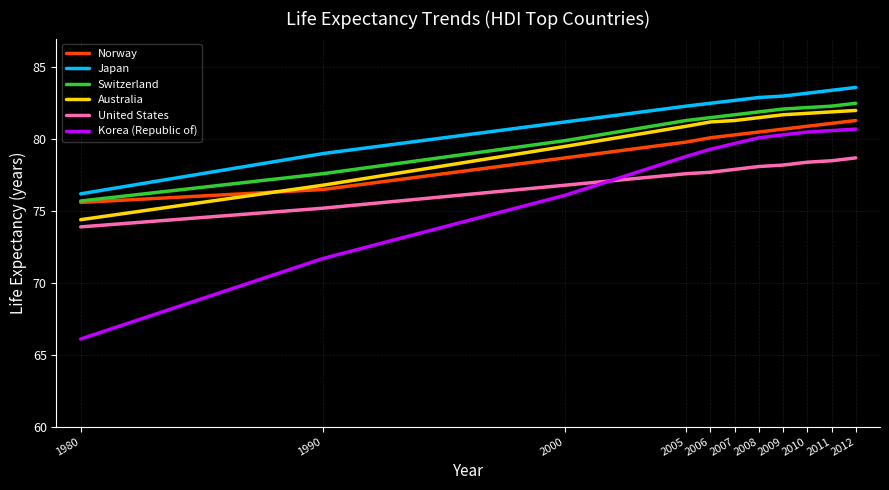

What is the difference between the highest and lowest values at 2005?

4.7